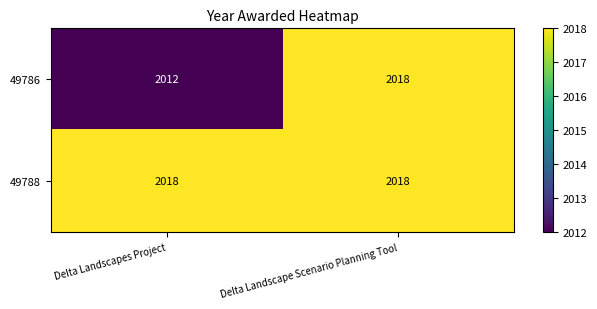

Reading left to right, list all the values displayed in this chart.

49786: Delta Landscapes Project=2012	Delta Landscape Scenario Planning Tool=2018
49788: Delta Landscapes Project=2018	Delta Landscape Scenario Planning Tool=2018